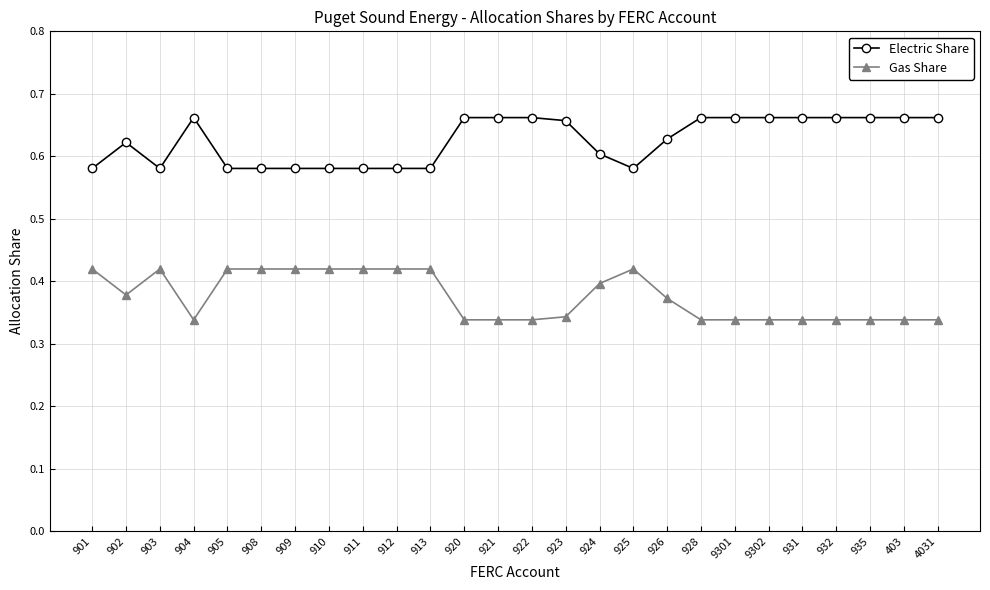

Count the Gas Share values in the range 0 to 1.

26